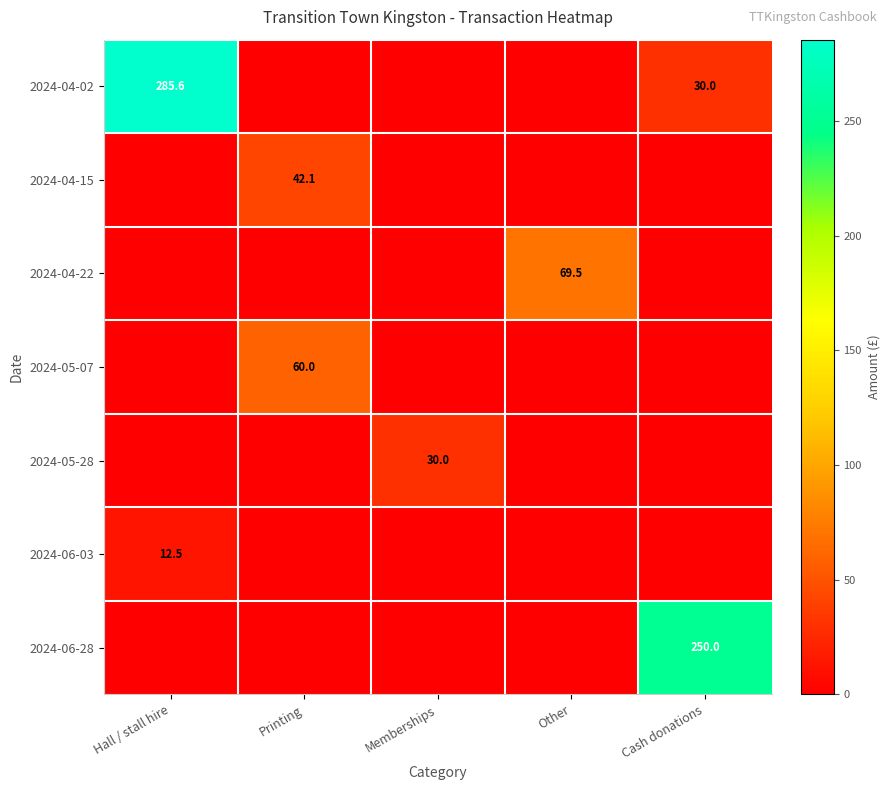

The value of 2024-06-03 at Cash donations is -4.5. True or false?

False